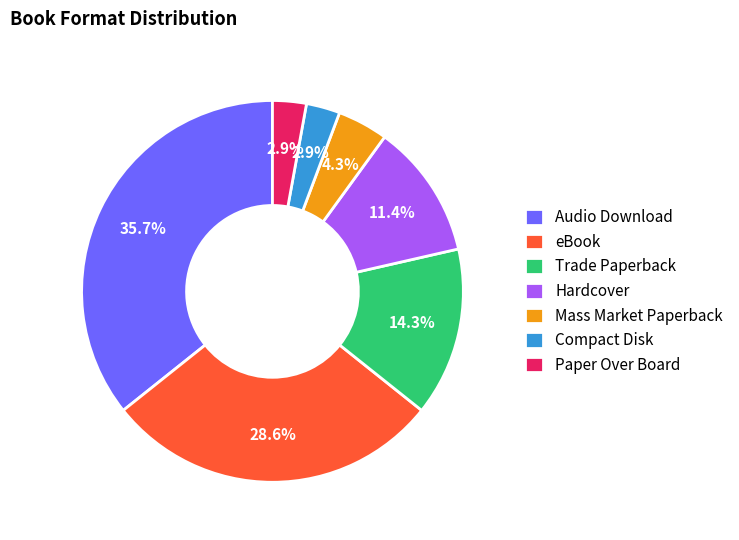

Count the number of slices in the pie.

7